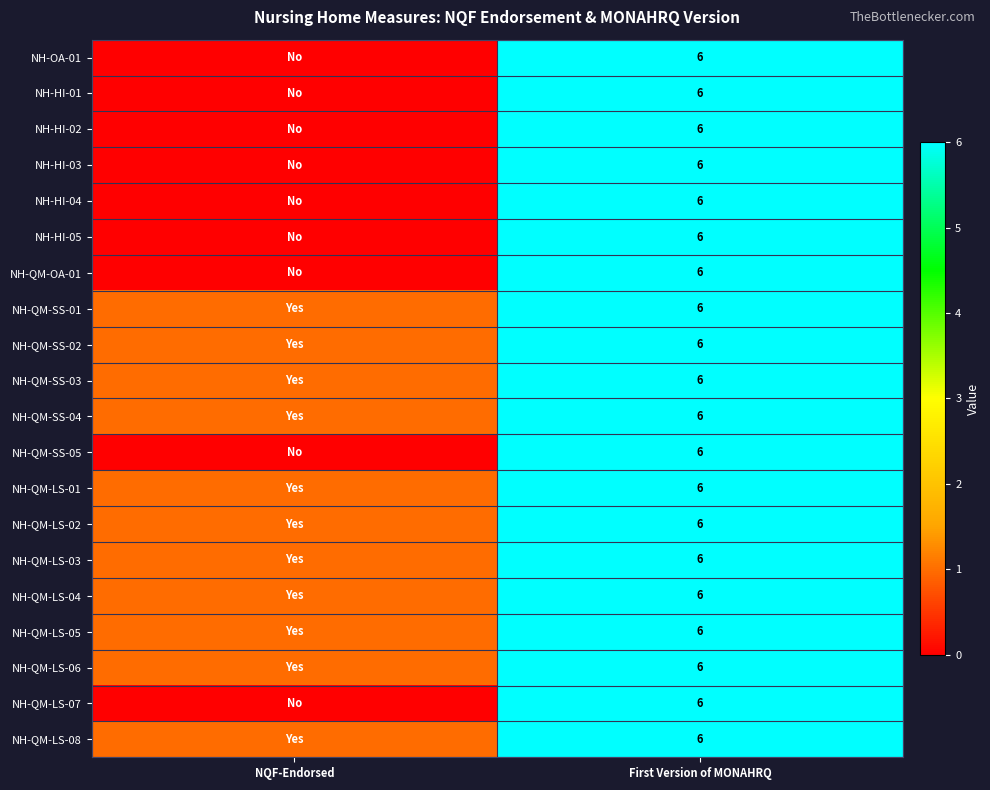

The value of NH-QM-LS-07 at First Version of MONAHRQ is 4. True or false?

False